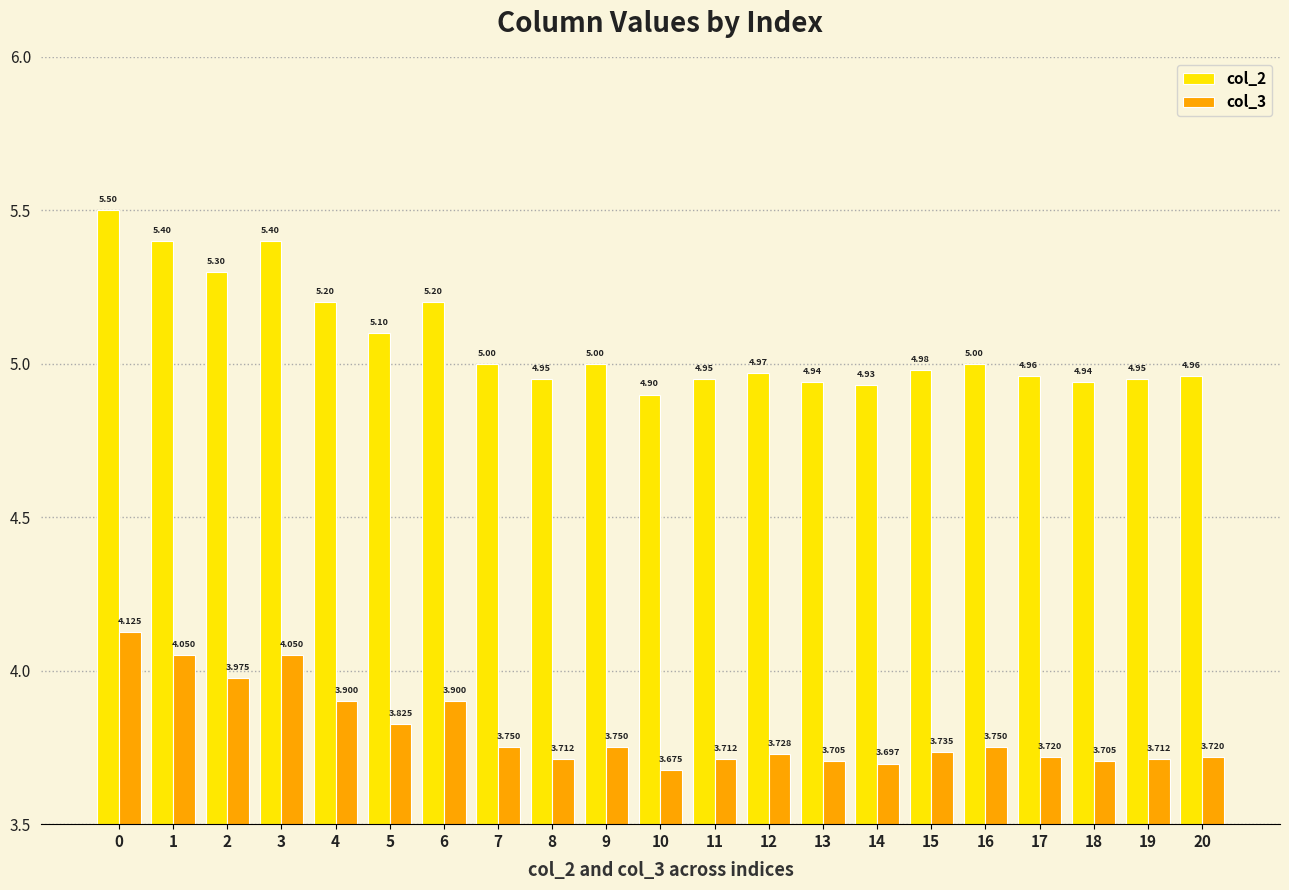

At which label does col_3 reach its minimum?

10